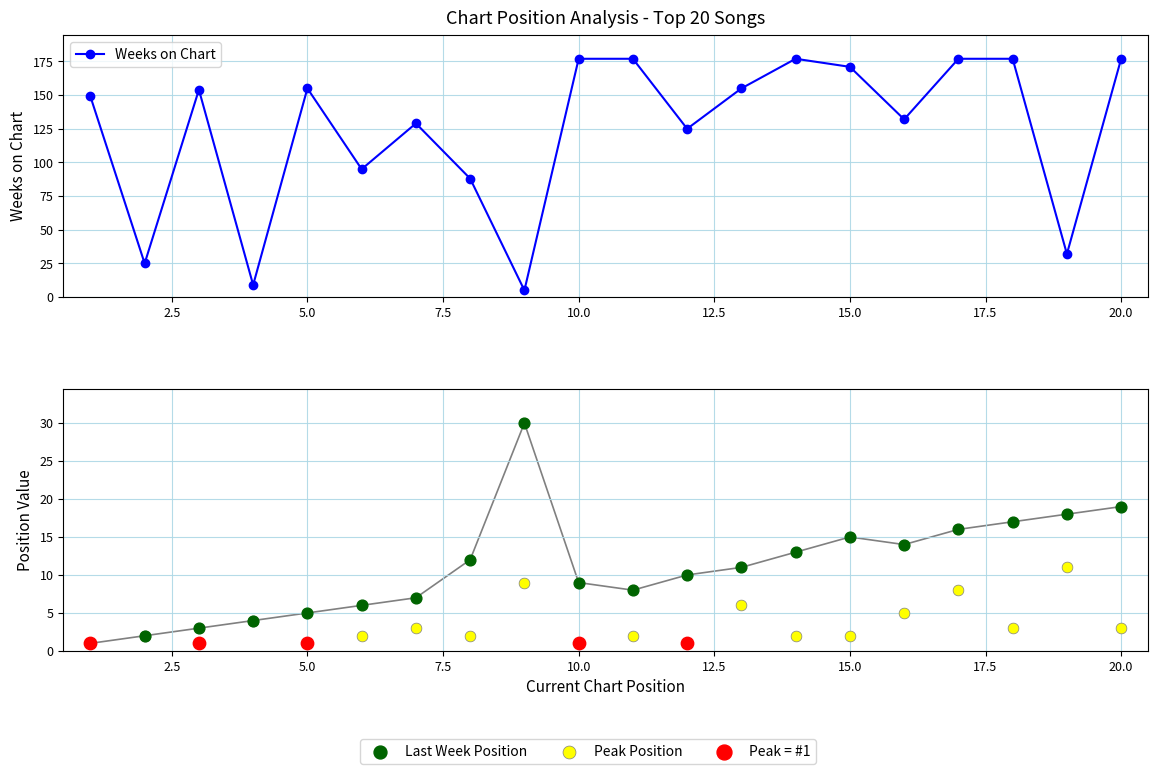

Which series has the widest spread of Y values?

Weeks on Chart